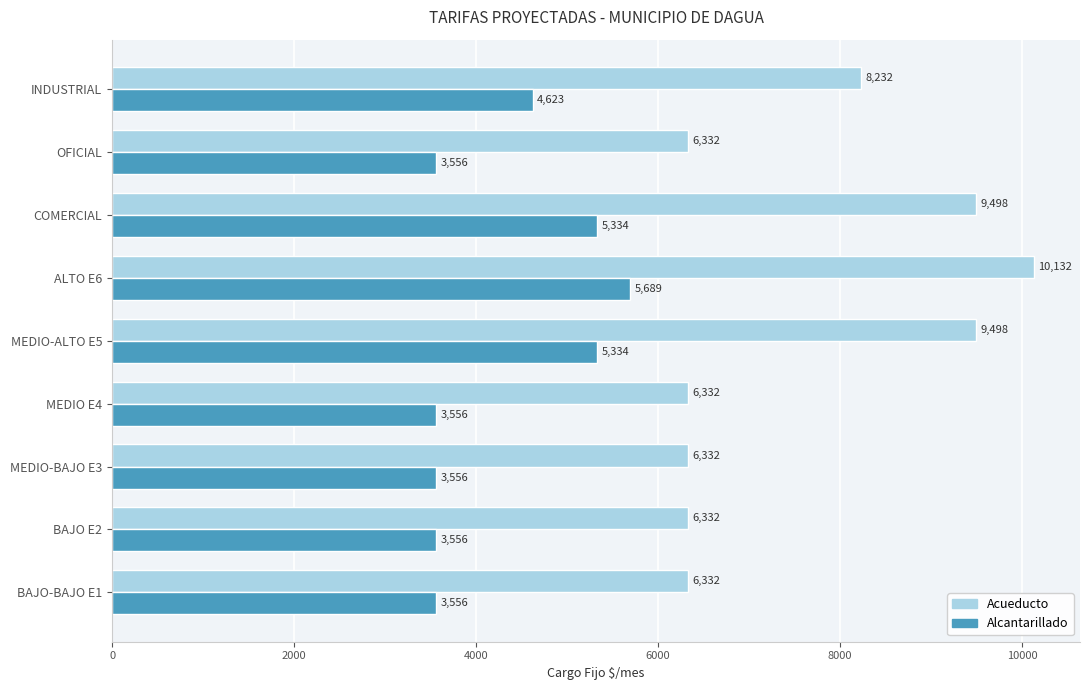

At which category is the sum across all series the highest?

ALTO E6